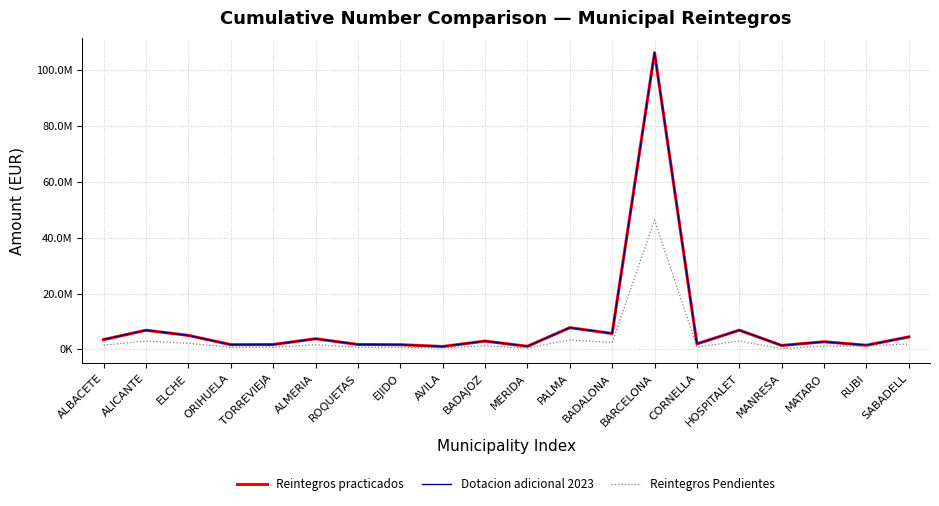

Reading left to right, what are all the values shown in this chart?

Reintegros practicados: ALBACETE=3528126.8	ALICANTE=6877242.6	ELCHE=5017952.1	ORIHUELA=1712449.8	TORREVIEJA=1748765.1	ALMERIA=3836275.1	ROQUETAS=1769616.6	EJIDO=1702941.1	AVILA=1048835.1	BADAJOZ=2985064.1	MERIDA=1122526.3	PALMA=7792078.5	BADALONA=5718359.8	BARCELONA=106260188.4	CORNELLA=2002729.2	HOSPITALET=6896026.3	MANRESA=1423478.8	MATARO=2748121.3	RUBI=1510926.3	SABADELL=4481297.3
Dotacion adicional 2023: ALBACETE=3528126.8	ALICANTE=6877242.6	ELCHE=5017952.1	ORIHUELA=1712449.8	TORREVIEJA=1748765.1	ALMERIA=3836275.1	ROQUETAS=1769616.6	EJIDO=1702941.1	AVILA=1048835.1	BADAJOZ=2985064.1	MERIDA=1122526.3	PALMA=7792078.5	BADALONA=5718359.8	BARCELONA=106260188.4	CORNELLA=2002729.2	HOSPITALET=6896026.3	MANRESA=1423478.8	MATARO=2748121.3	RUBI=1510926.3	SABADELL=4481297.3
Reintegros Pendientes: ALBACETE=1539064.9	ALICANTE=2999976.7	ELCHE=2188978.5	ORIHUELA=747022.9	TORREVIEJA=762855.9	ALMERIA=1673490.2	ROQUETAS=771958.7	EJIDO=742842.2	AVILA=457533.7	BADAJOZ=1302177.7	MERIDA=489679.4	PALMA=3399110.8	BADALONA=2494518.7	BARCELONA=46353872.0	CORNELLA=873596.0	HOSPITALET=3008247.5	MANRESA=281863.5	MATARO=1198809.4	RUBI=1224055.6	SABADELL=1954859.0